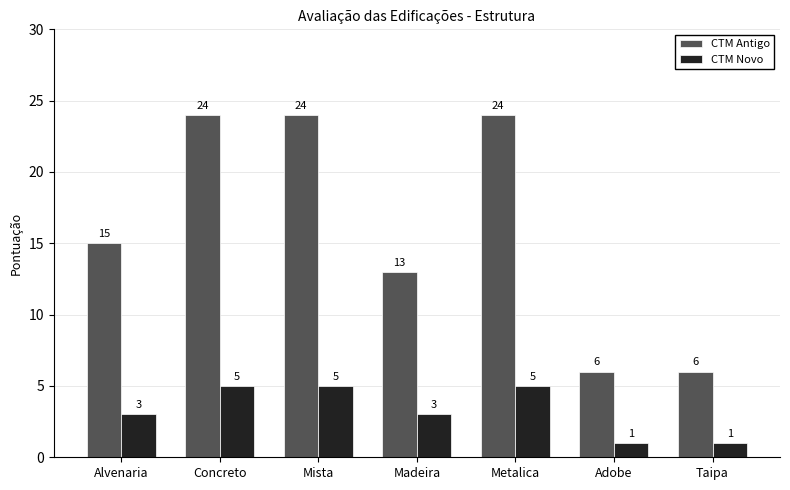

At how many categories does at least one series exceed 19?

3